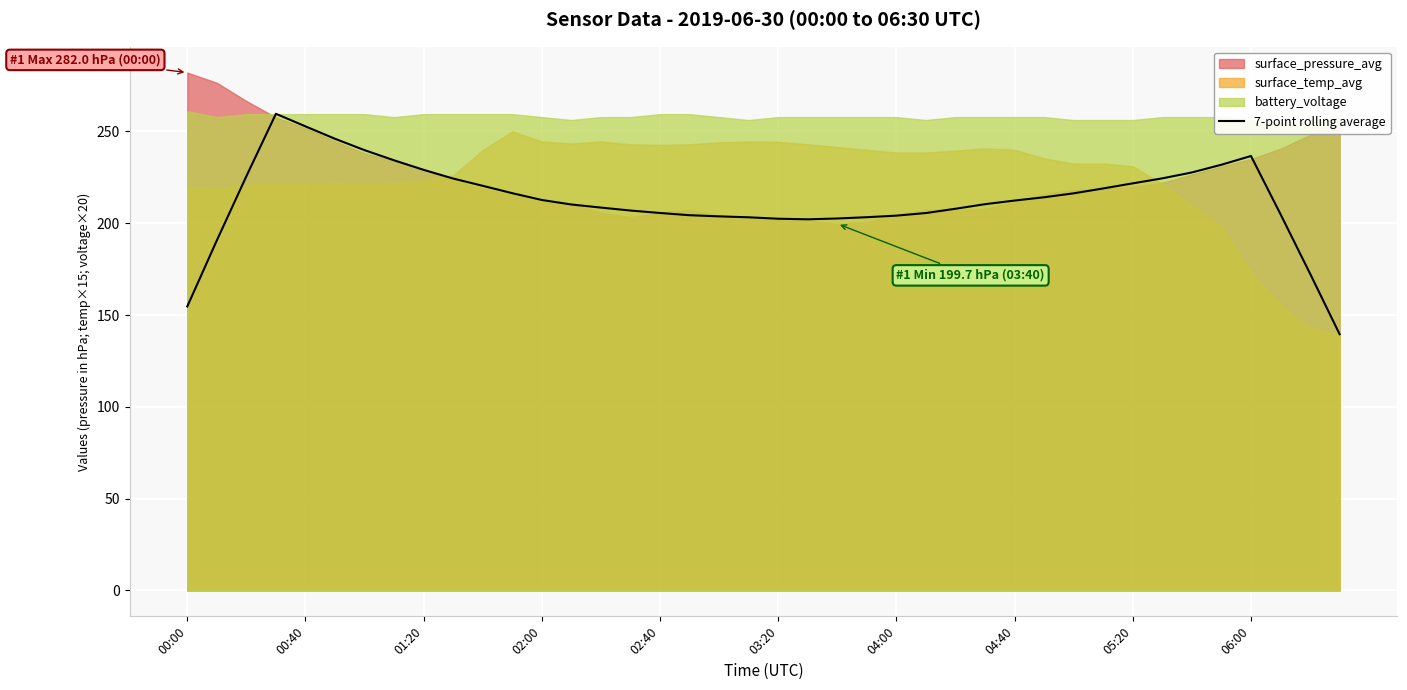

The value of 7-point rolling average at 01:20 is 229.1. True or false?

True